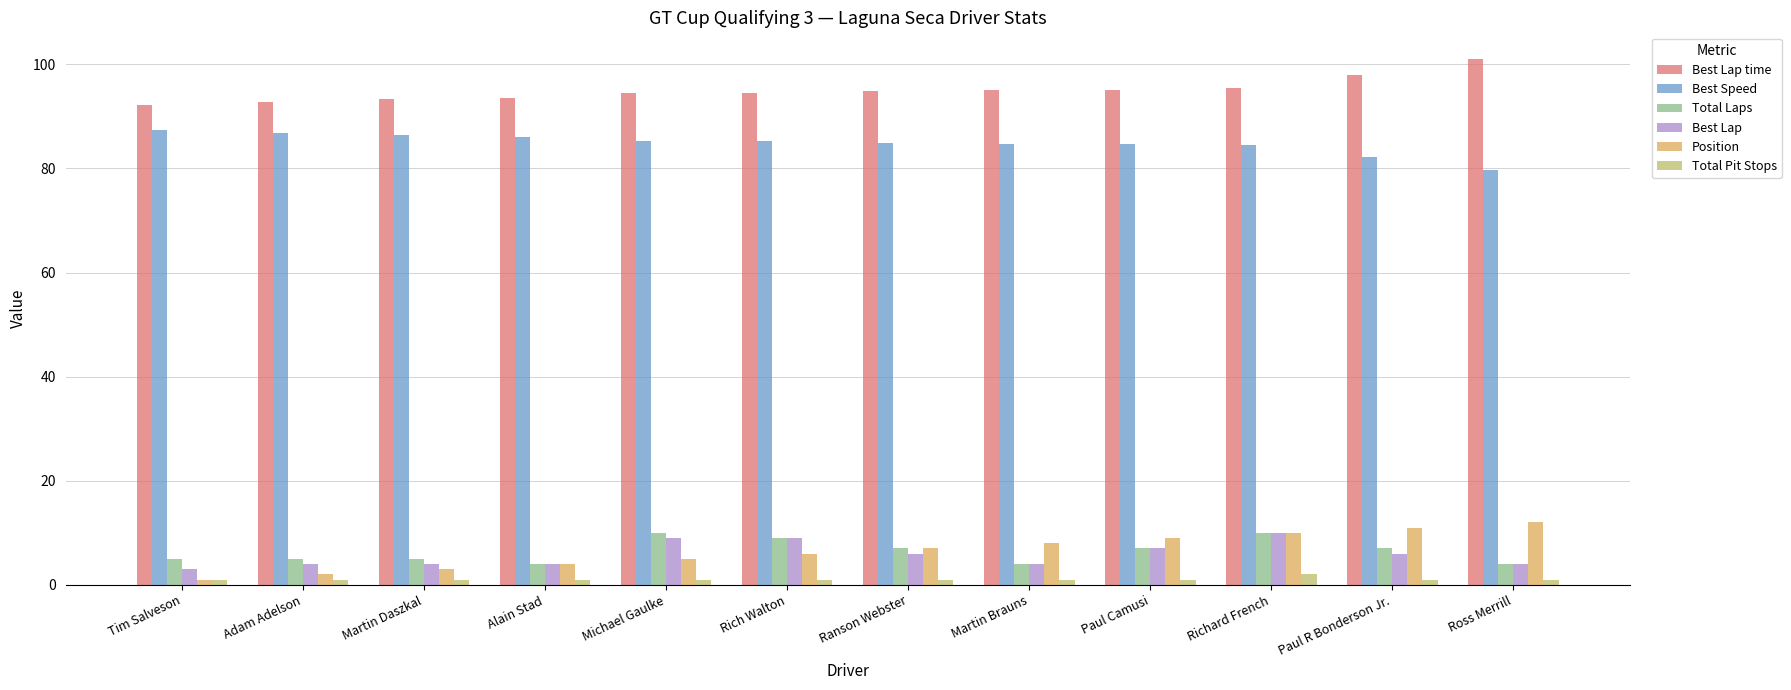

What is the sum of the Best Speed values at Adam Adelson and Rich Walton?

172.2